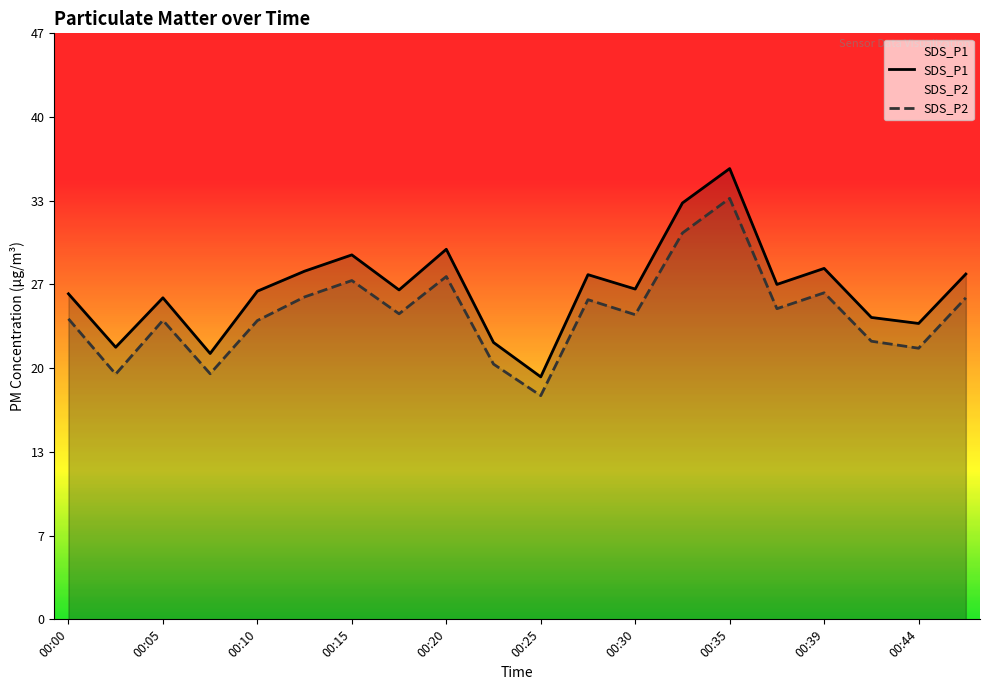

Which category has the lowest value across all series?

00:25